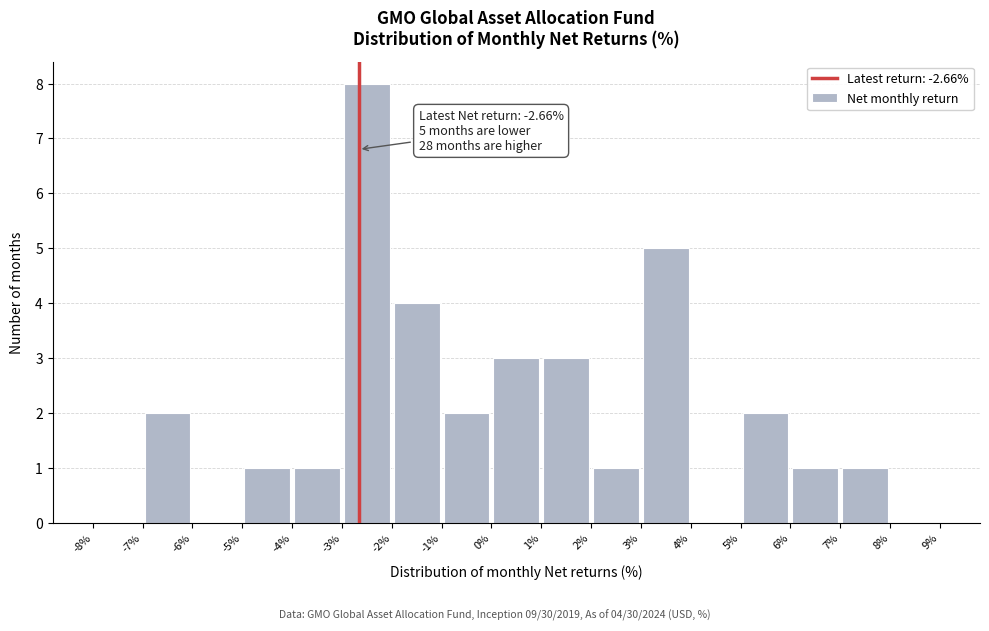

Over which range of the x-axis is the bar tallest?

-3% to -2%